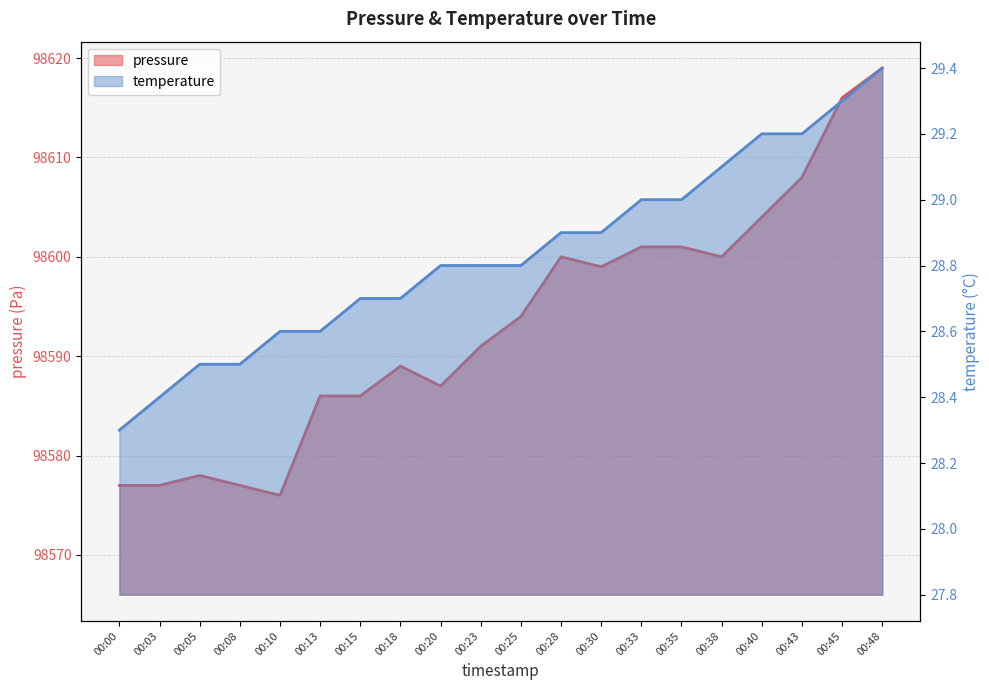

Is it true that pressure equals 41353.0 at 00:13?

False